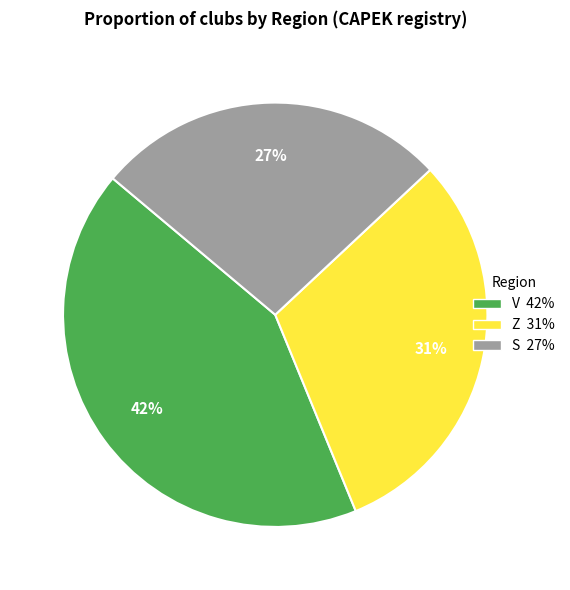

Is V the majority of the pie?

No